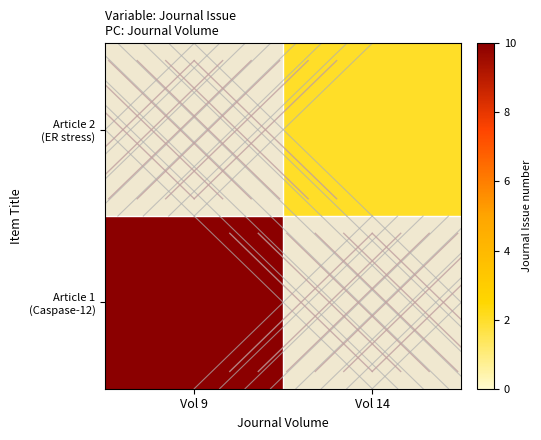

What is the maximum value shown in the chart?

10.0